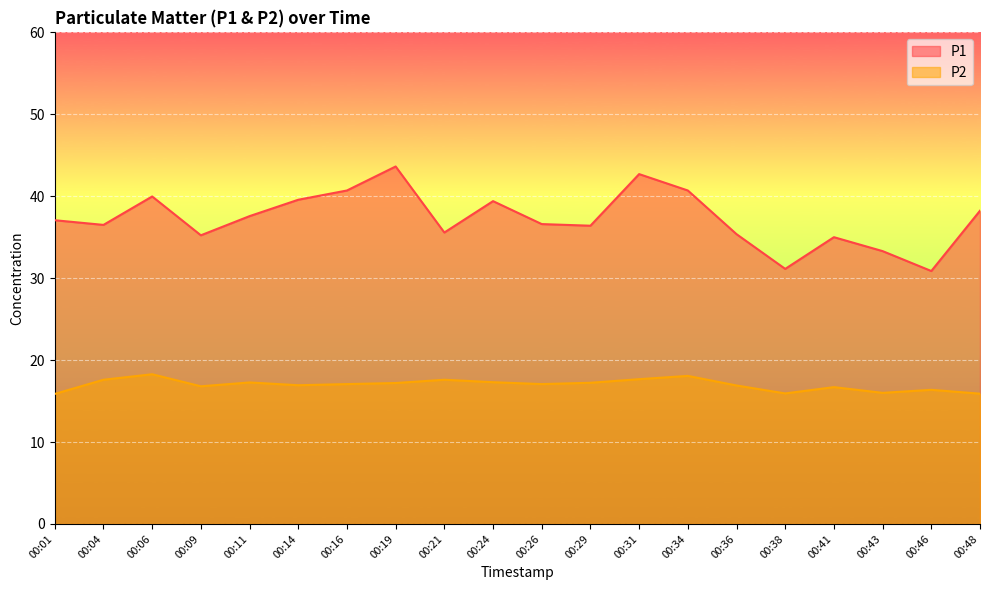

True or false: P2 and P1 cross at least once.

False